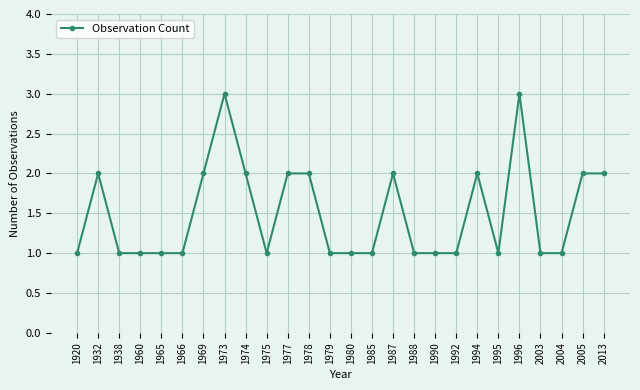

What is the difference between the second highest and minimum values?

2